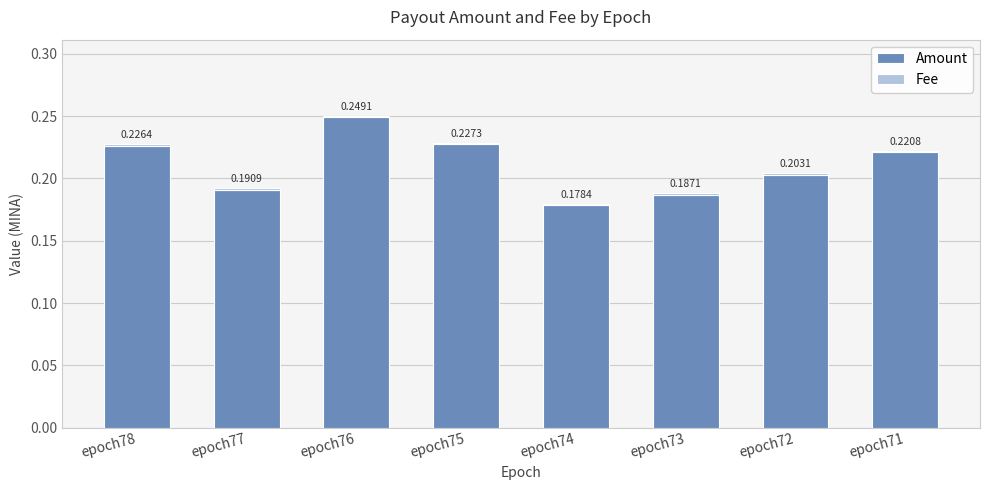

What is the total value across all series at epoch76?

0.3